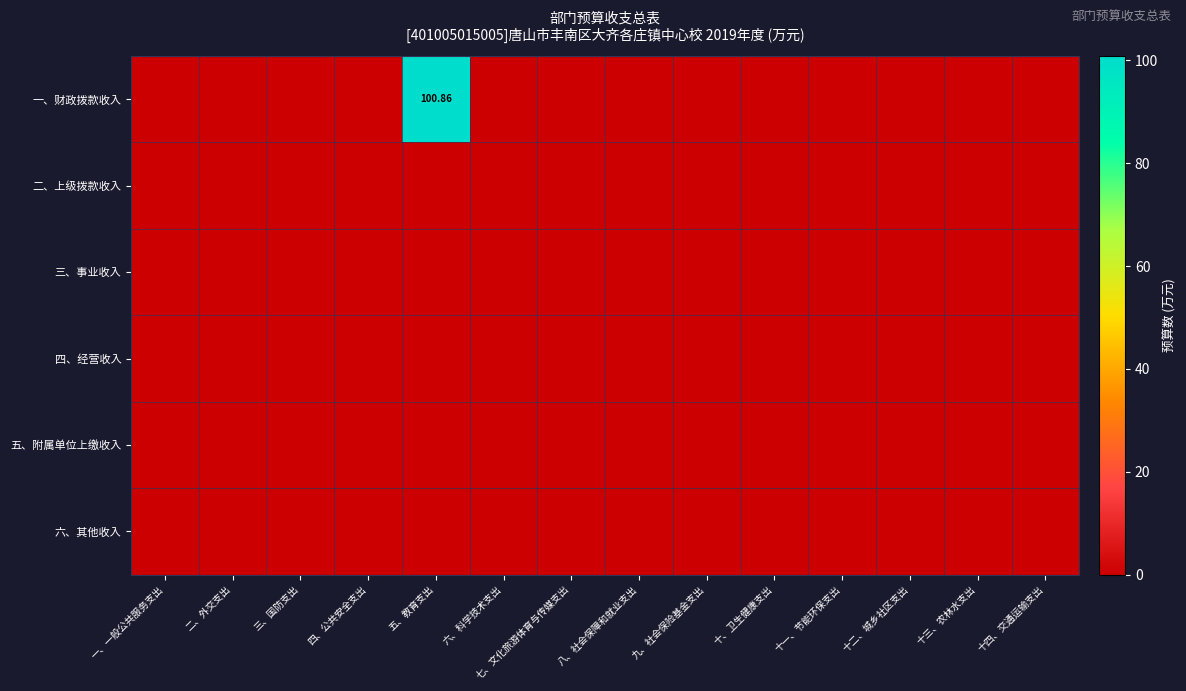

Where is 六、其他收入 nearest to the value 0?

一、一般公共服务支出